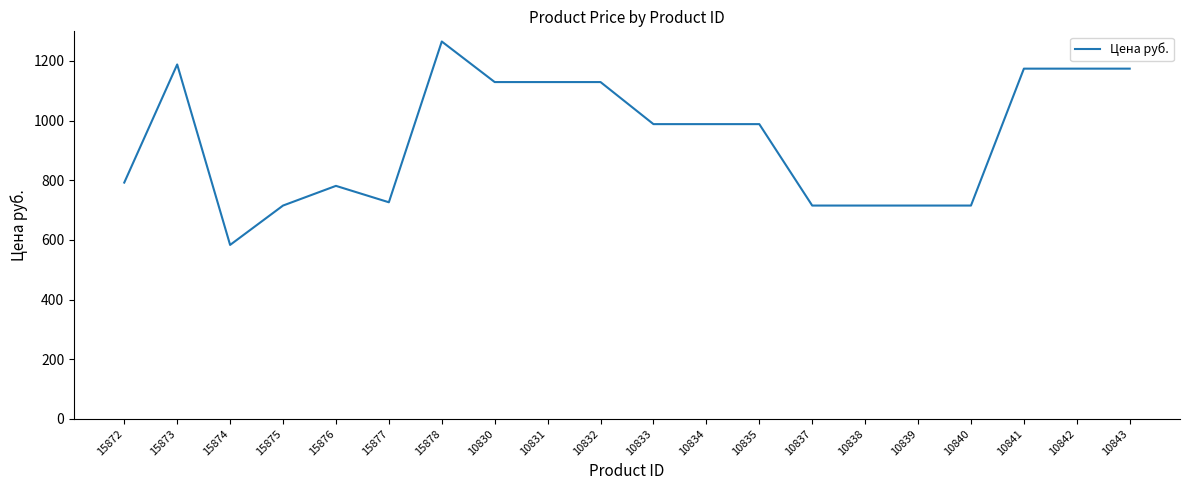

True or false: the data shows 1675 at 10841.

False